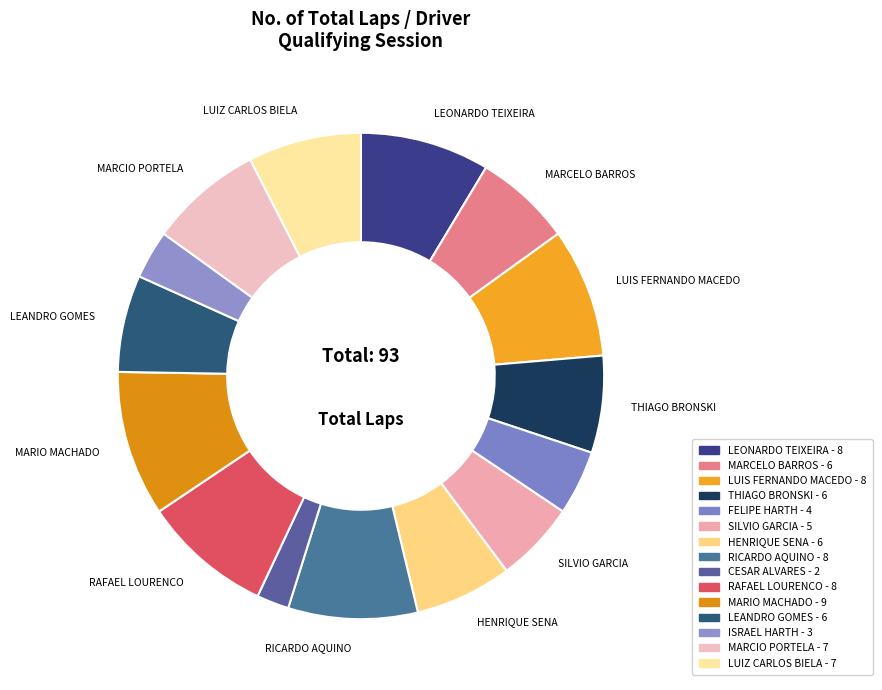

Is SILVIO GARCIA the majority of the pie?

No